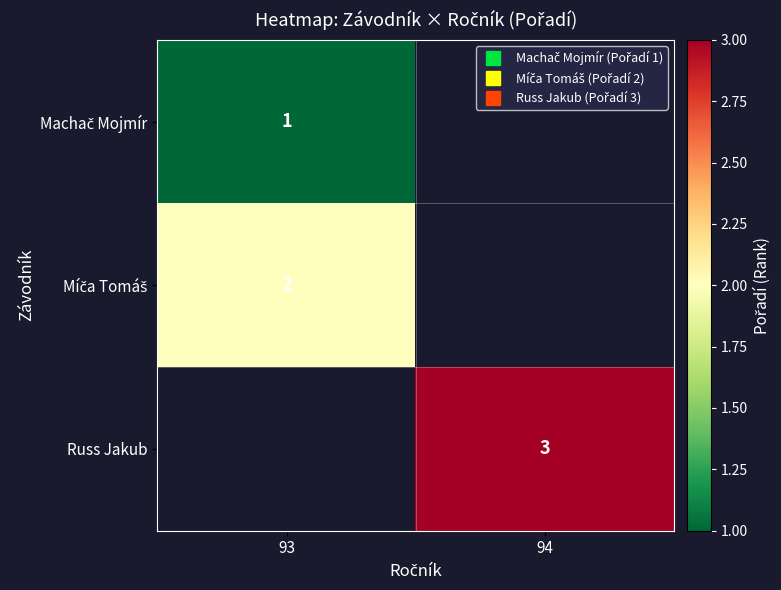

What is the highest value of the Machač Mojmír series?

1.0